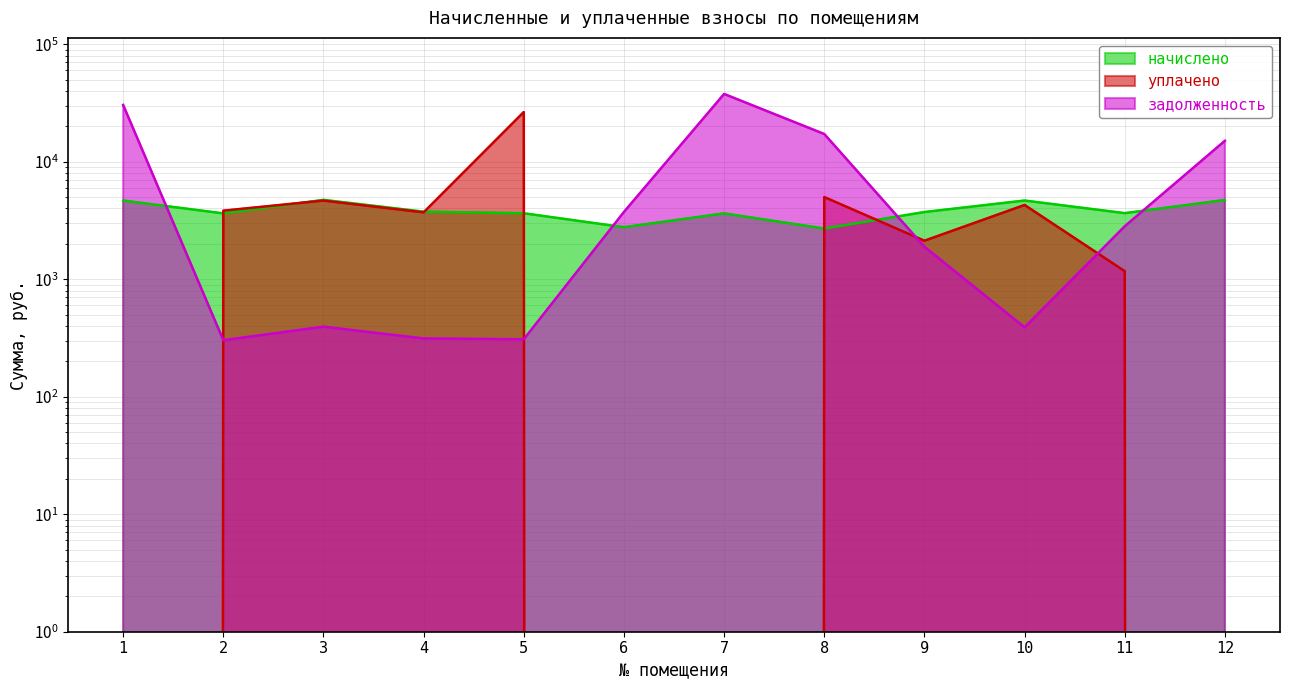

True or false: уплачено and начислено cross at least once.

True